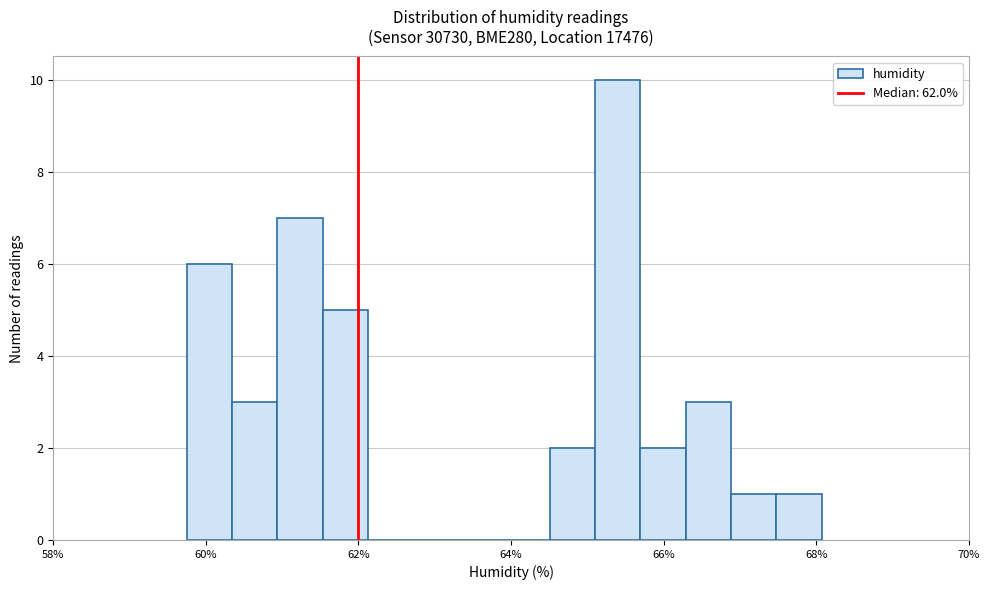

Read against the x-axis, roughly where is the centre of the tallest bar?

65.4